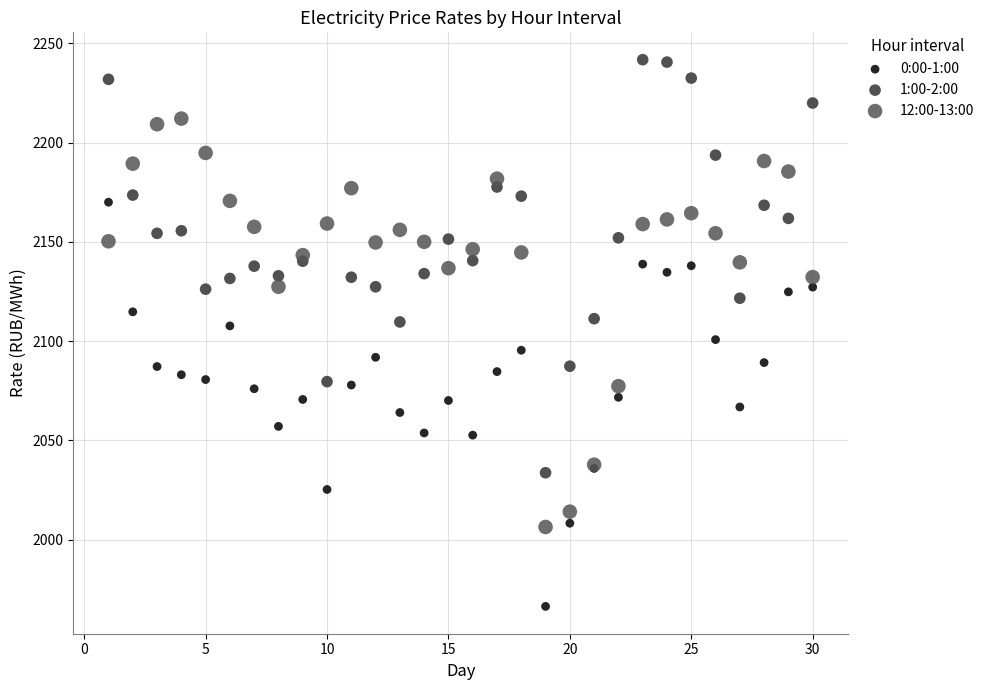

Which series contains the highest Y value?

1:00-2:00